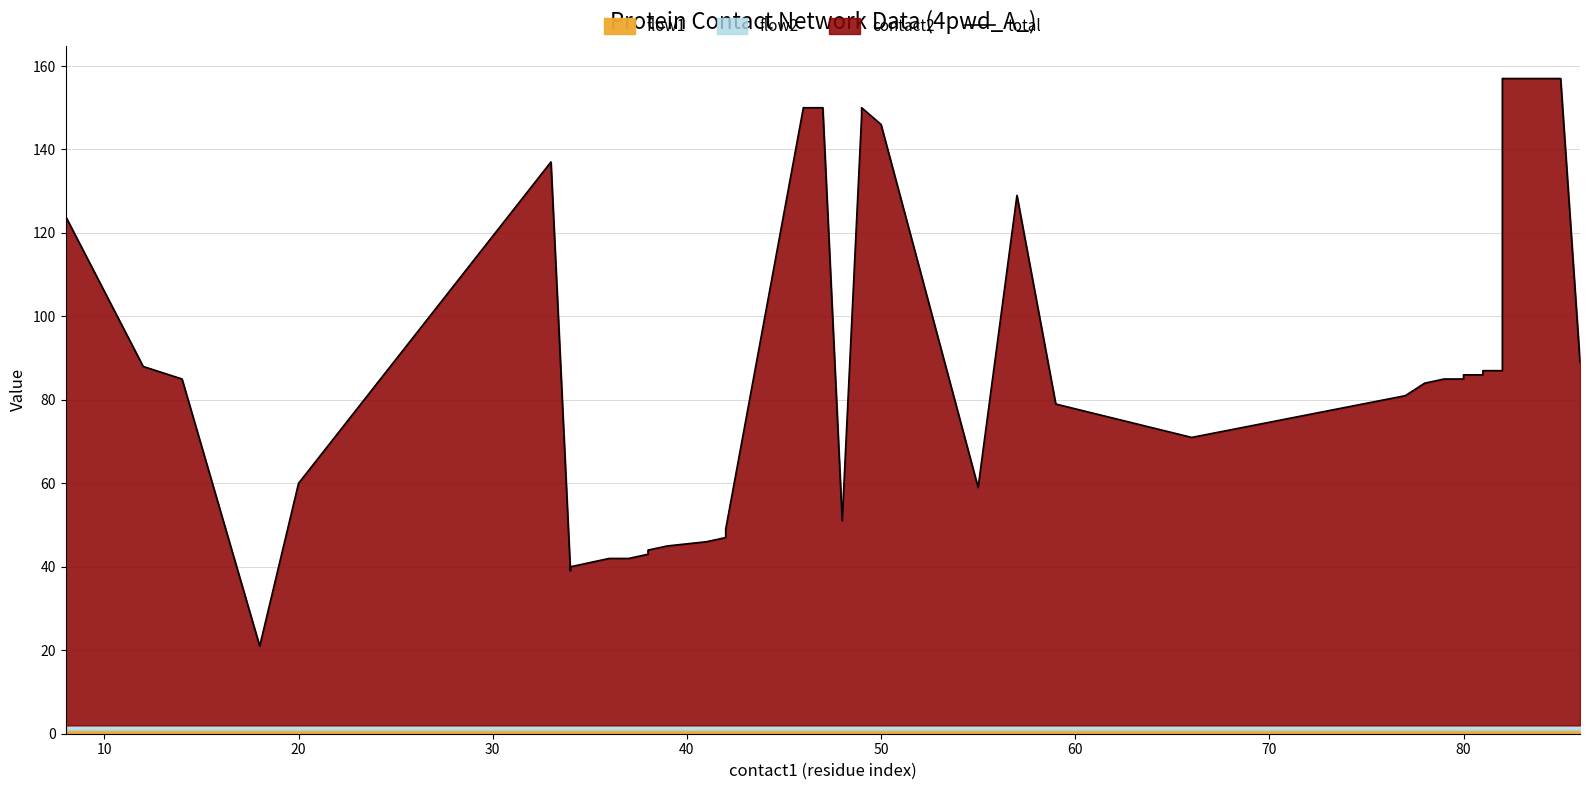

Reading left to right, transcribe all the data shown in this chart.

124	88	85	21	60	137	39	40	41	42	42	43	44	45	46	47	48	49	150	150	51	148	150	146	59	129	79	71	81	84	85	85	86	86	87	87	155	157	157	89